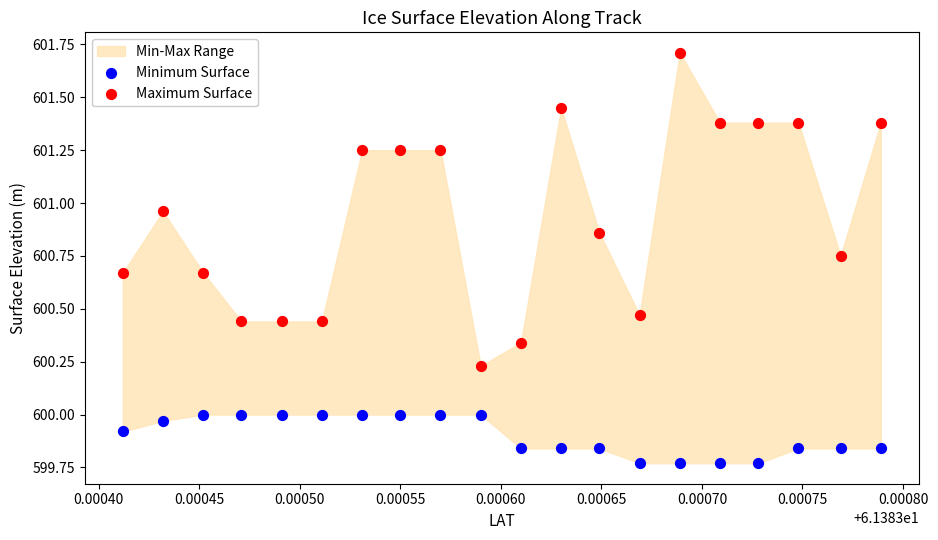

Which series contains the lowest Y value?

Minimum Surface